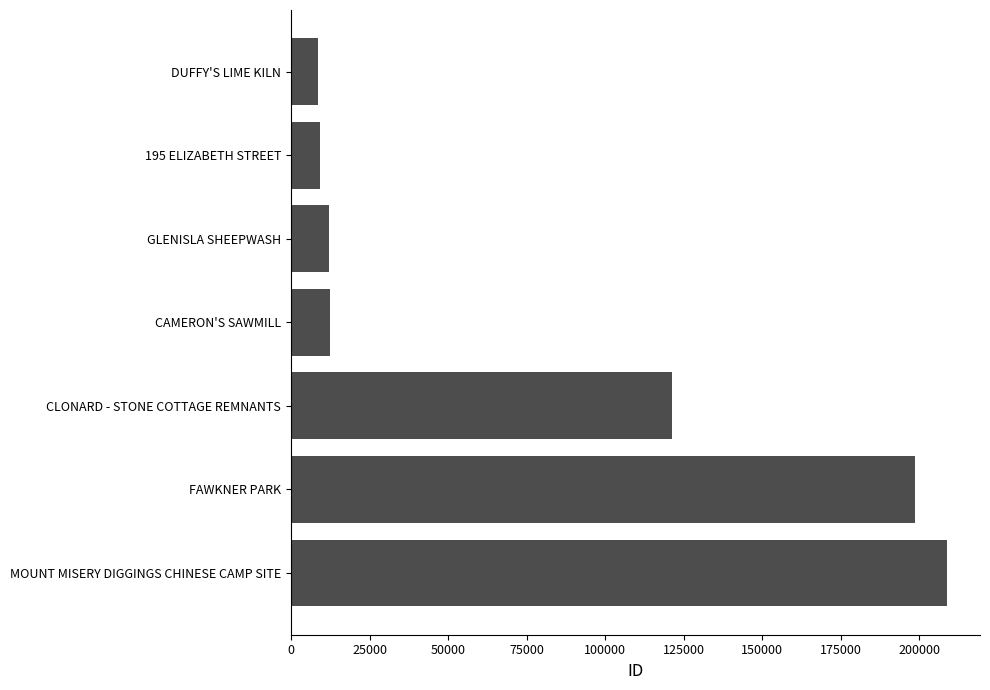

The value at MOUNT MISERY DIGGINGS CHINESE CAMP SITE is 127165. True or false?

False